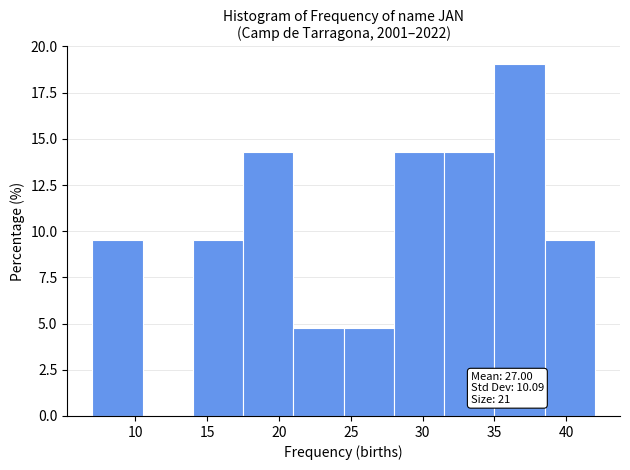

Over which range of the x-axis is the bar tallest?

35.0 to 38.5